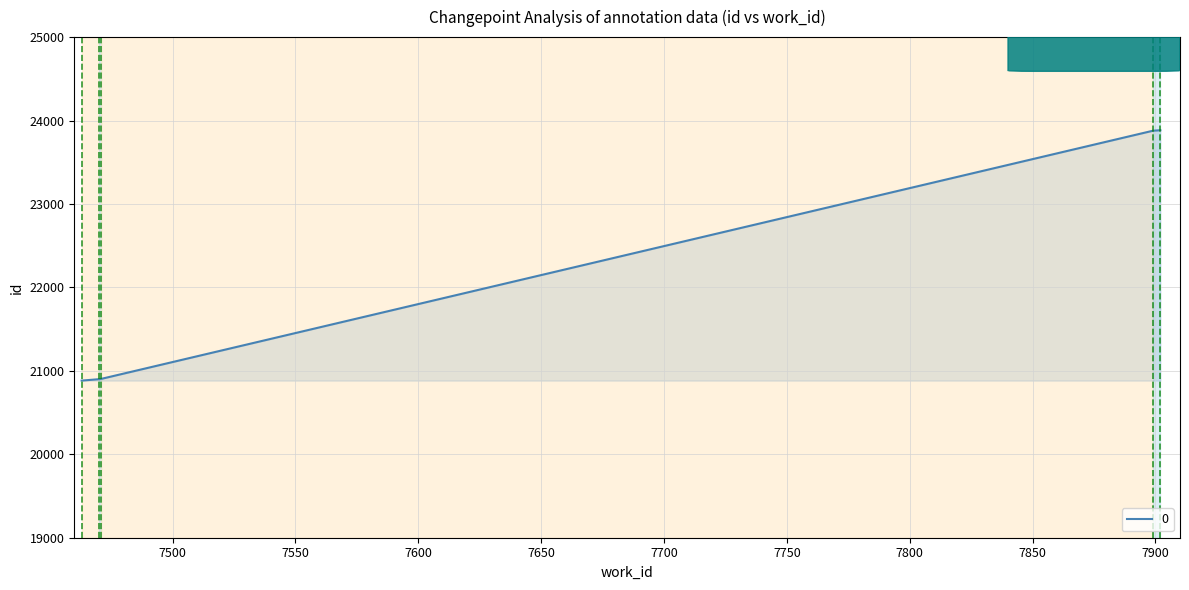

What is the greatest value displayed?

23884